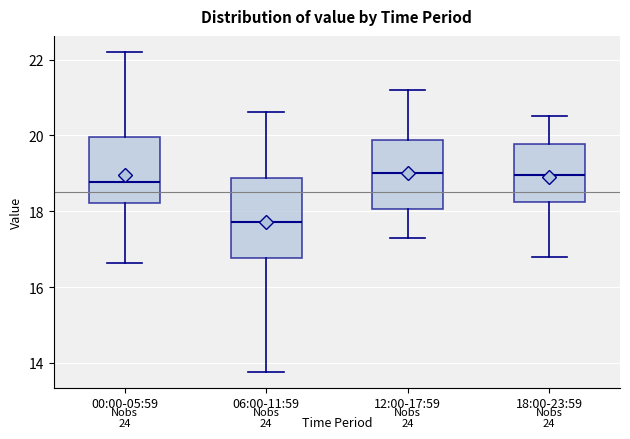

Where is the lower edge of the box for 06:00-11:59 on the y-axis? The values are not printed on the chart, so give them approximately, as read against the axis.

16.8